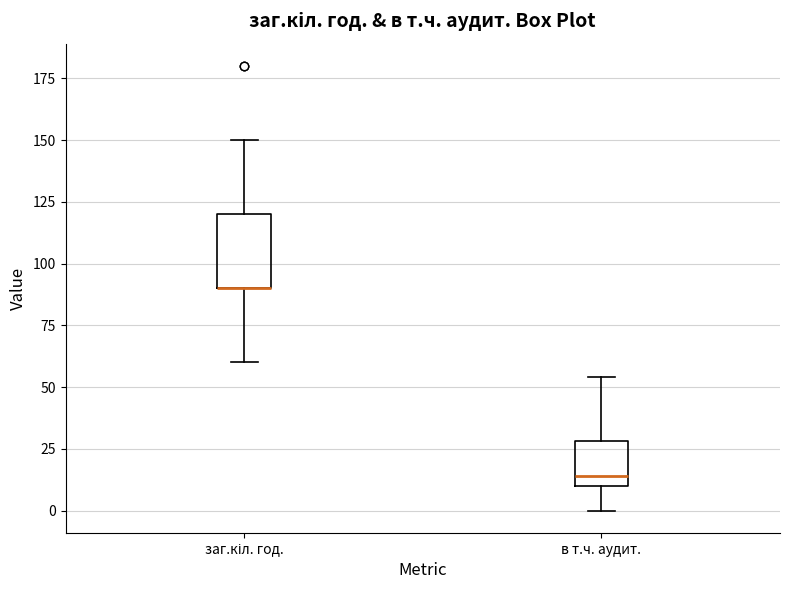

Which box is the tallest, from its lower edge to its upper edge?

заг.кіл. год.